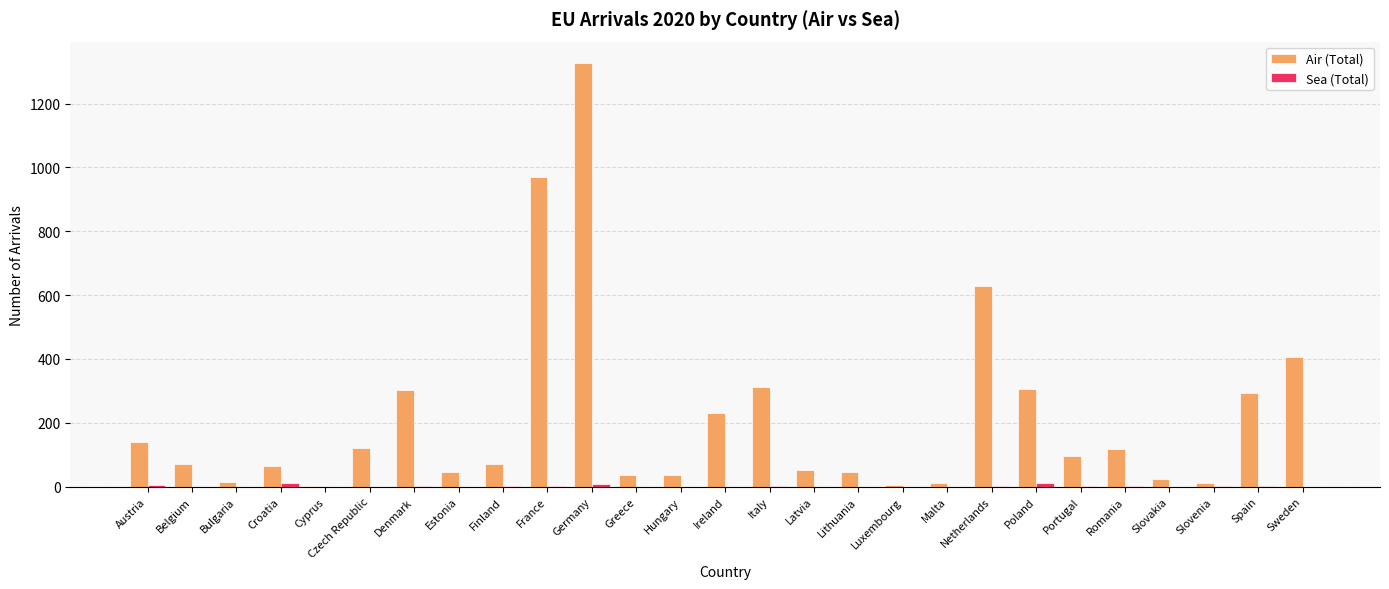

What is the total value across all series at Czech Republic?

120